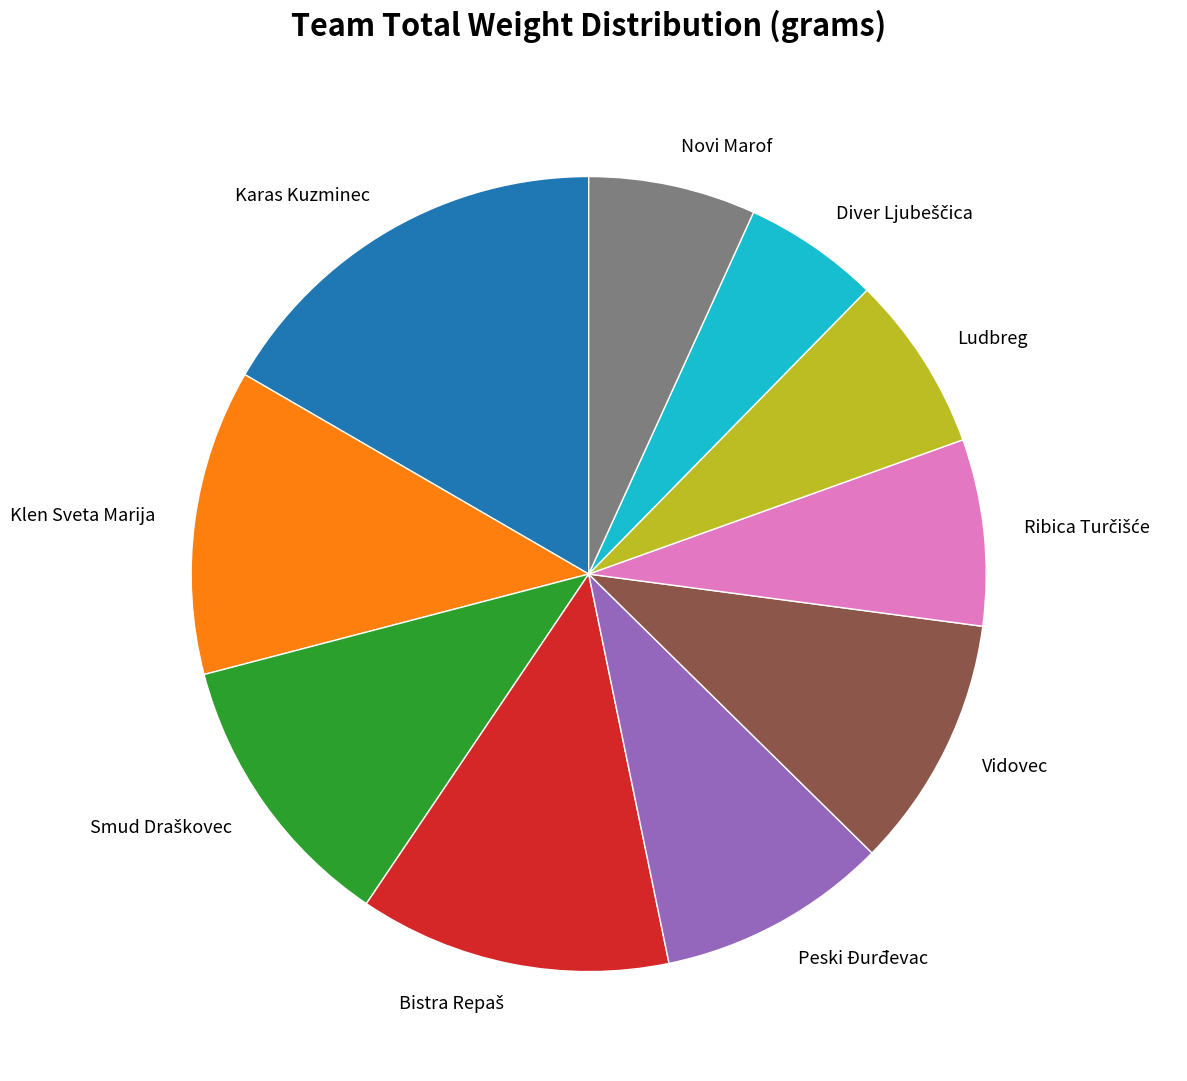

Which category has the biggest portion of the pie?

Karas Kuzminec